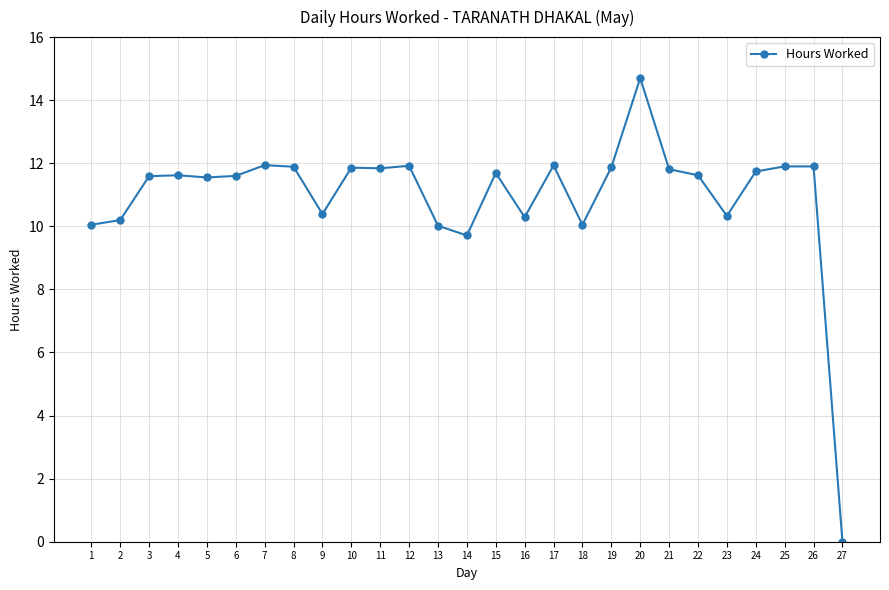

The value at 10 is 19.6. True or false?

False